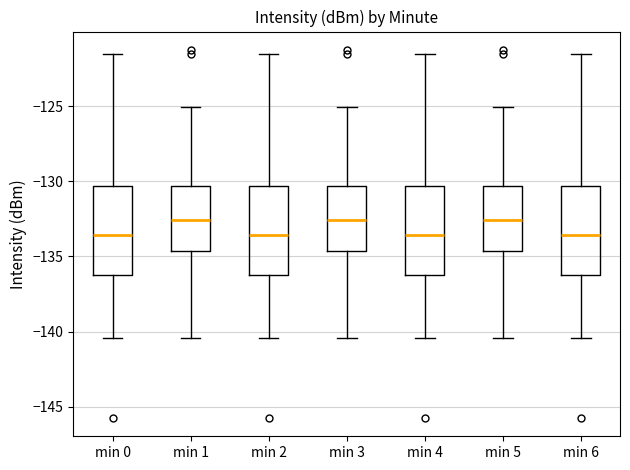

Reading left to right, transcribe this box plot: for each box, give where its median line is, the range the box spans, and where its two whiskers end, as read against the y-axis. The values are not printed on the chart, so give them approximately, as read against the axis.

min 0: median -133.5, box -136.0 to -130.5, whiskers -140.5 to -121.5
min 1: median -132.5, box -134.5 to -130.5, whiskers -140.5 to -125.0
min 2: median -133.5, box -136.0 to -130.5, whiskers -140.5 to -121.5
min 3: median -132.5, box -134.5 to -130.5, whiskers -140.5 to -125.0
min 4: median -133.5, box -136.0 to -130.5, whiskers -140.5 to -121.5
min 5: median -132.5, box -134.5 to -130.5, whiskers -140.5 to -125.0
min 6: median -133.5, box -136.0 to -130.5, whiskers -140.5 to -121.5